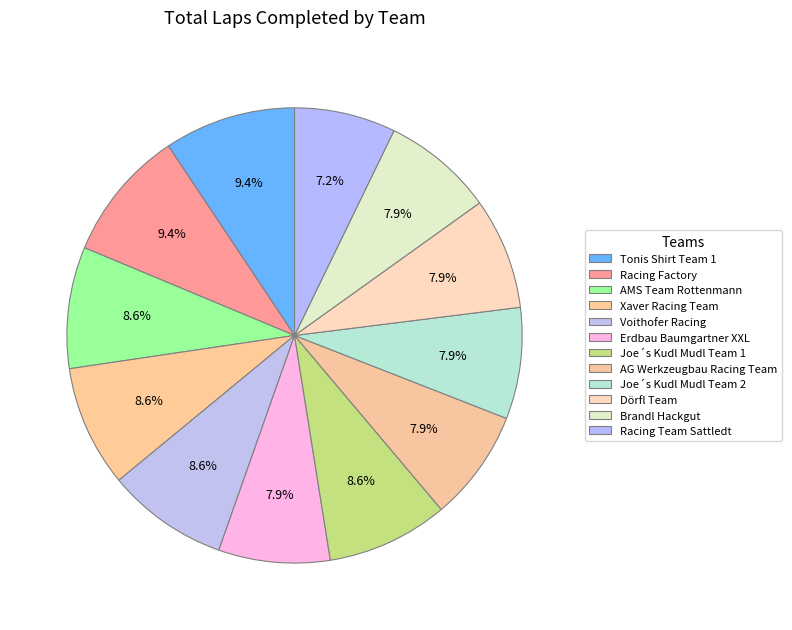

Approximately how many times larger is the value at Xaver Racing Team compared to Brandl Hackgut?

1.1